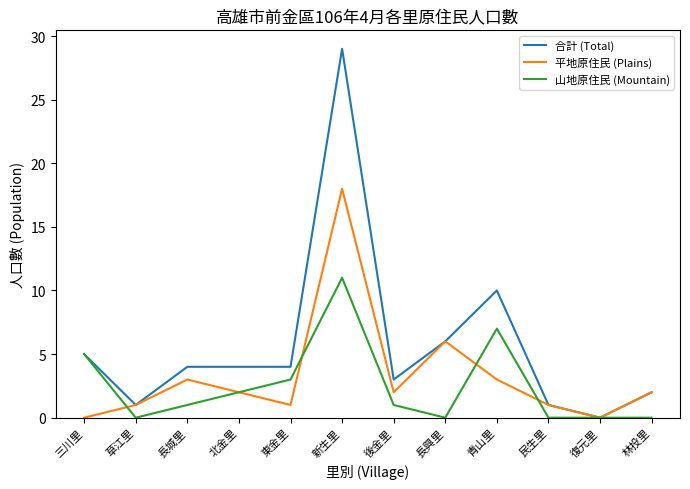

The value of 平地原住民 (Plains) at 北金里 is 0. True or false?

False